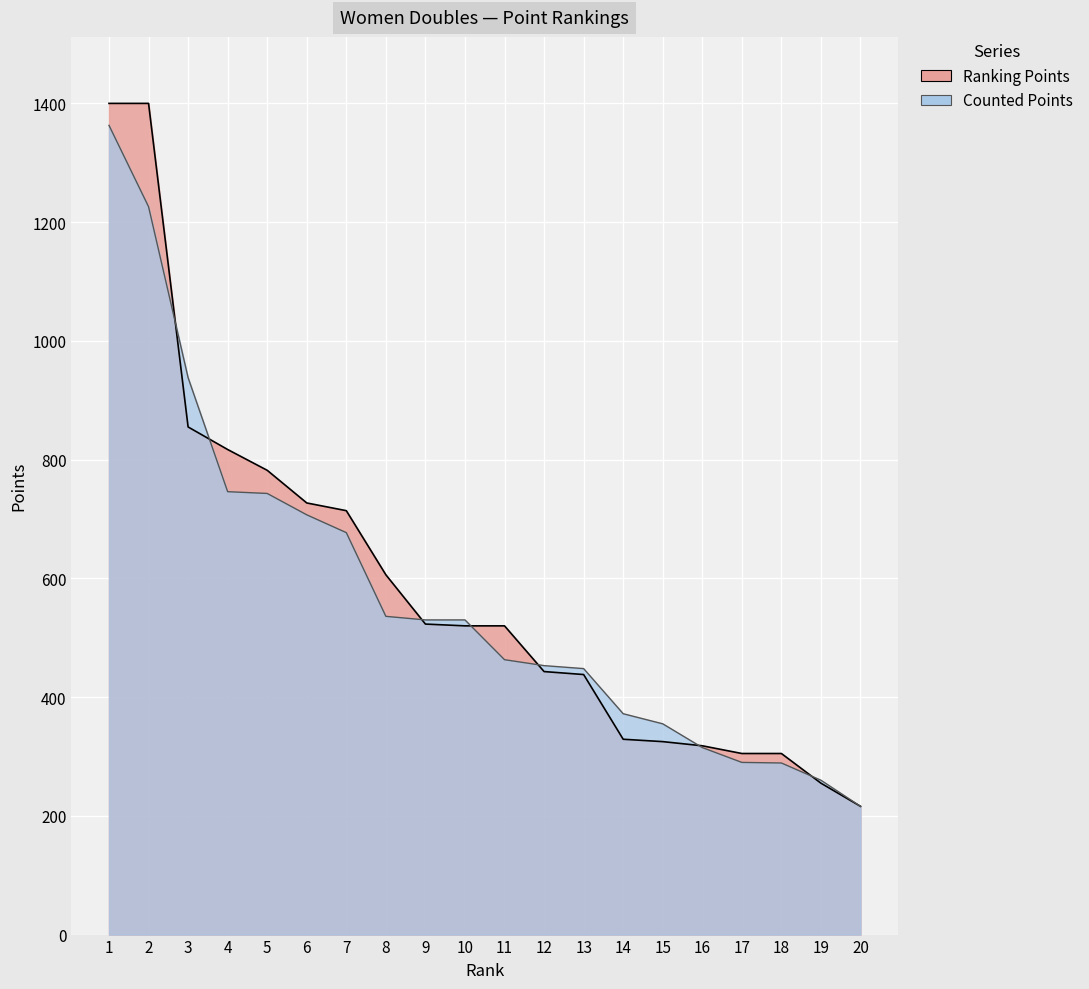

Between 1 and 18, which series saw the biggest shift?

Ranking Points